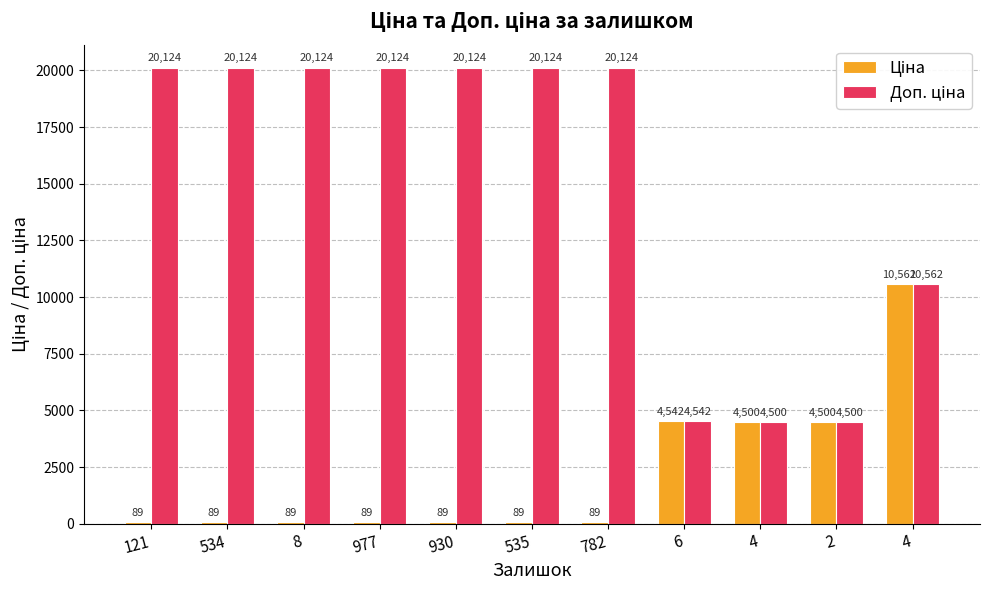

Reading left to right, transcribe all the data shown in this chart.

Ціна: 89.4	89.4	89.4	89.4	89.4	89.4	89.4	4541.8	4499.6	4499.6	10562.4
Доп. ціна: 20124.0	20124.0	20124.0	20124.0	20124.0	20124.0	20124.0	4542.0	4500.0	4500.0	10562.4